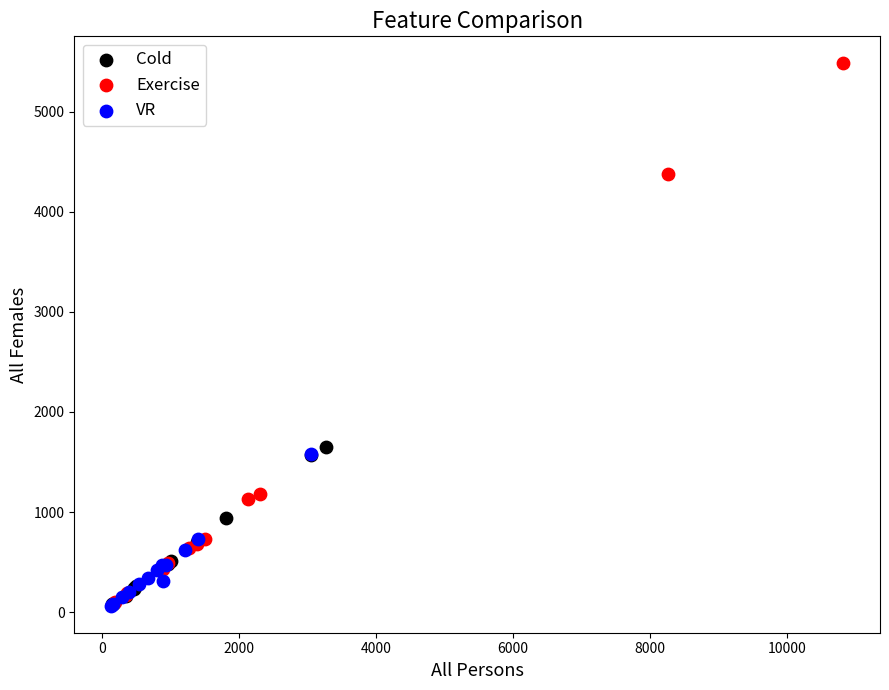

Which series reaches the maximum Y coordinate?

Exercise